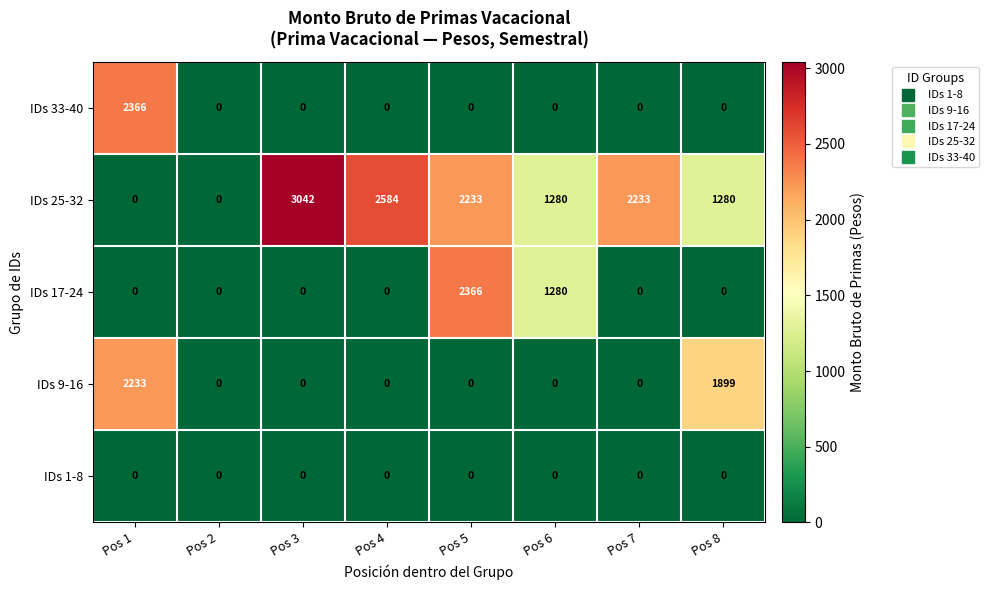

What is the highest value of the IDs 17-24 series?

2366